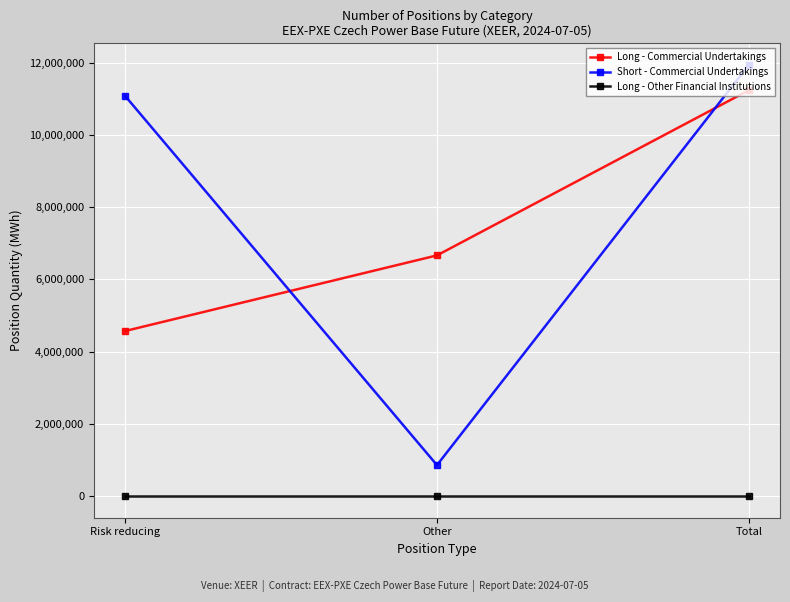

How many lines are shown in the chart?

3